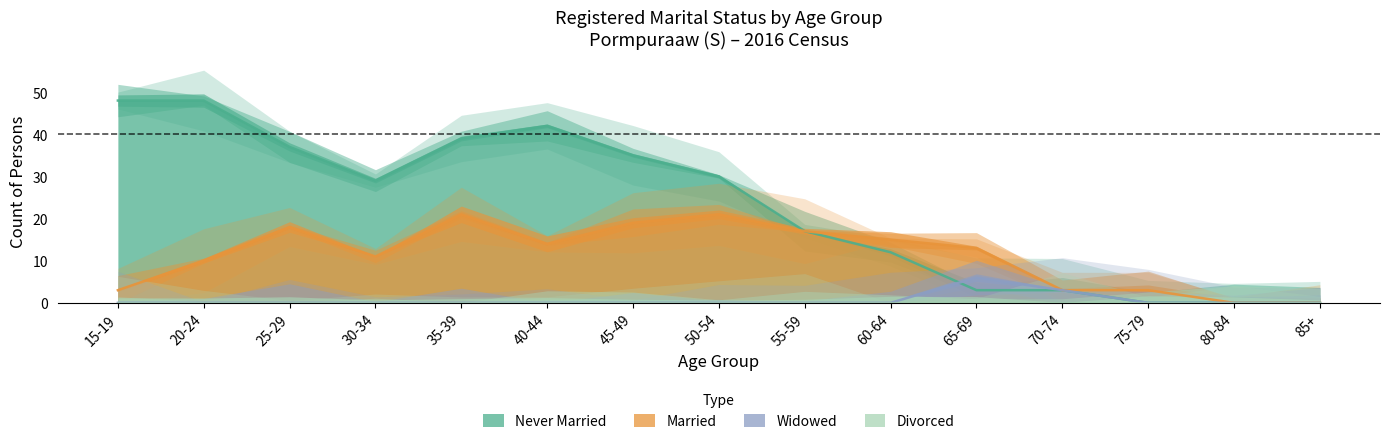

What is the sum of the Married values at 25-29 and 70-74?

21